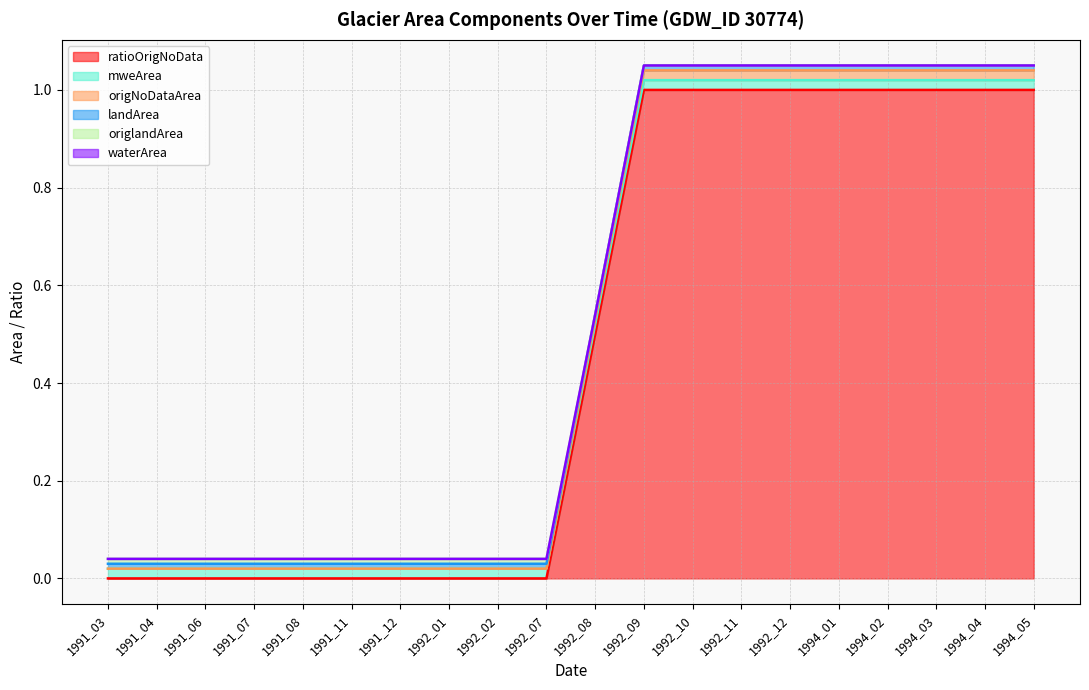

At which category is the sum across all series the highest?

1992_09